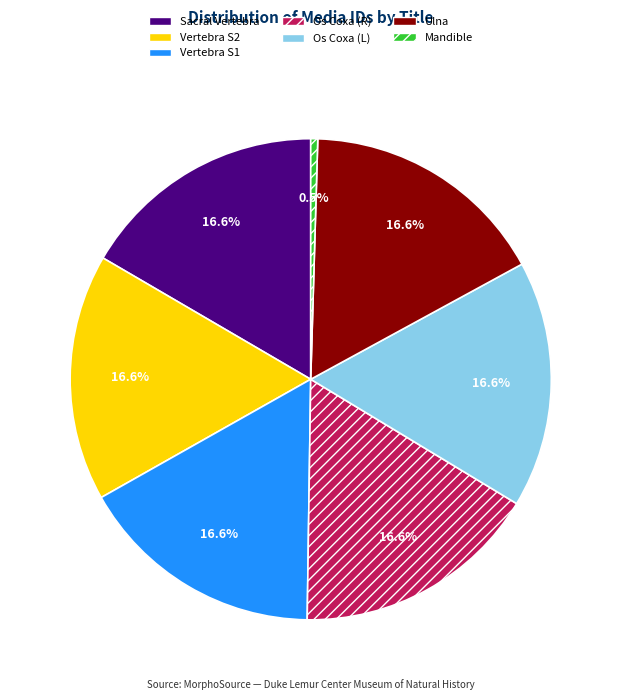

Is there any slice that represents more than half of the pie?

No